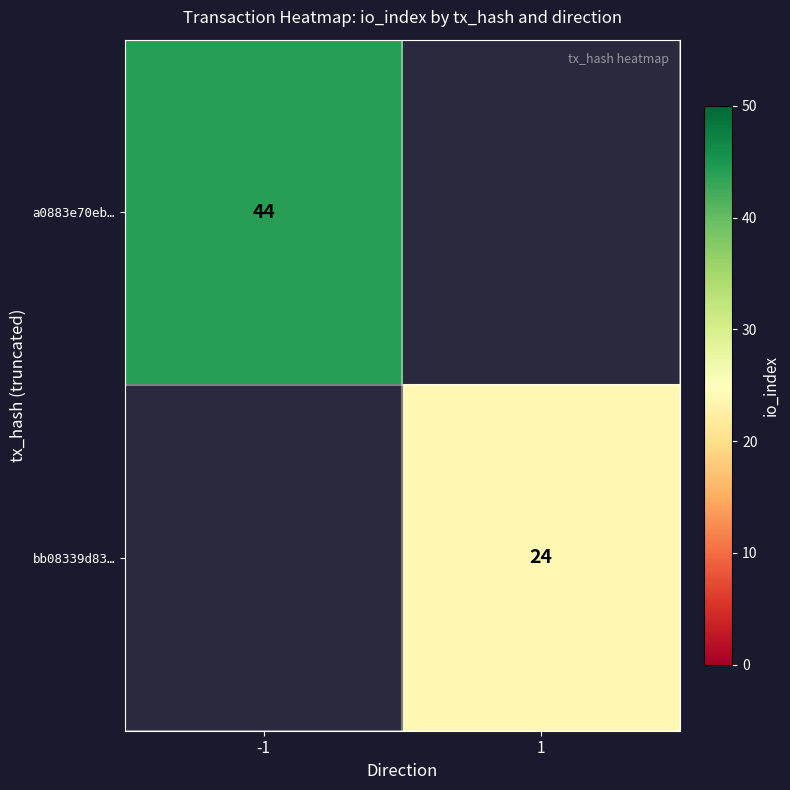

True or false: bb08339d83… has a value of 6 at 1.

False